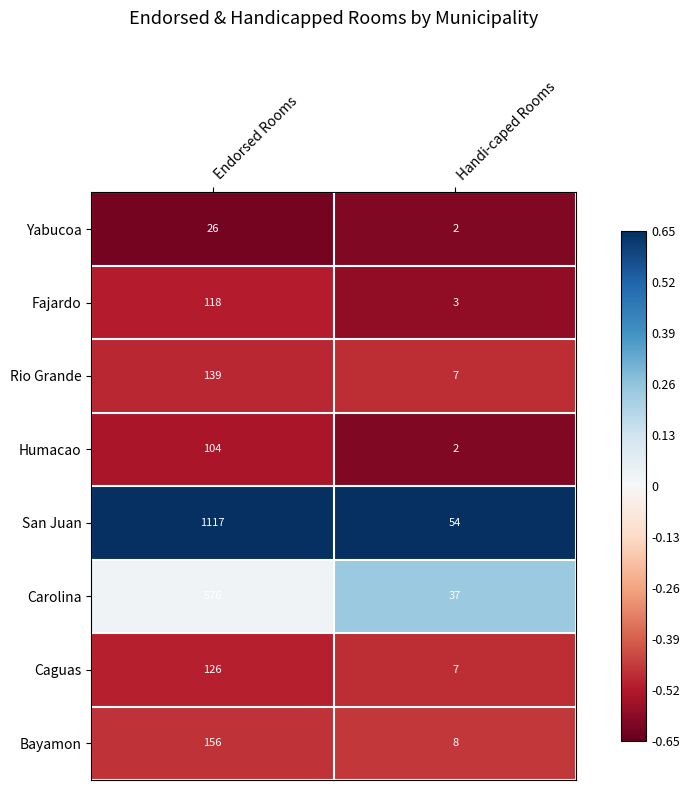

Reading left to right, transcribe all the data shown in this chart.

Yabucoa: Endorsed Rooms=26	Handi-caped Rooms=2
Fajardo: Endorsed Rooms=118	Handi-caped Rooms=3
Rio Grande: Endorsed Rooms=139	Handi-caped Rooms=7
Humacao: Endorsed Rooms=104	Handi-caped Rooms=2
San Juan: Endorsed Rooms=1117	Handi-caped Rooms=54
Carolina: Endorsed Rooms=576	Handi-caped Rooms=37
Caguas: Endorsed Rooms=126	Handi-caped Rooms=7
Bayamon: Endorsed Rooms=156	Handi-caped Rooms=8